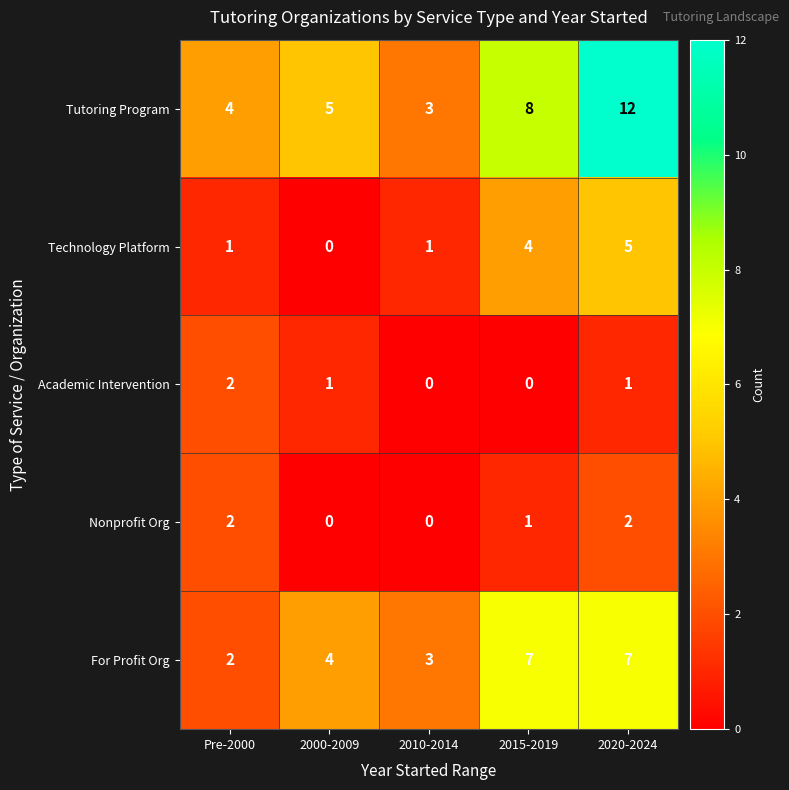

Reading right to left, list all the values displayed in this chart.

Tutoring Program: 12	8	3	5	4
Technology Platform: 5	4	1	0	1
Academic Intervention: 1	0	0	1	2
Nonprofit Org: 2	1	0	0	2
For Profit Org: 7	7	3	4	2